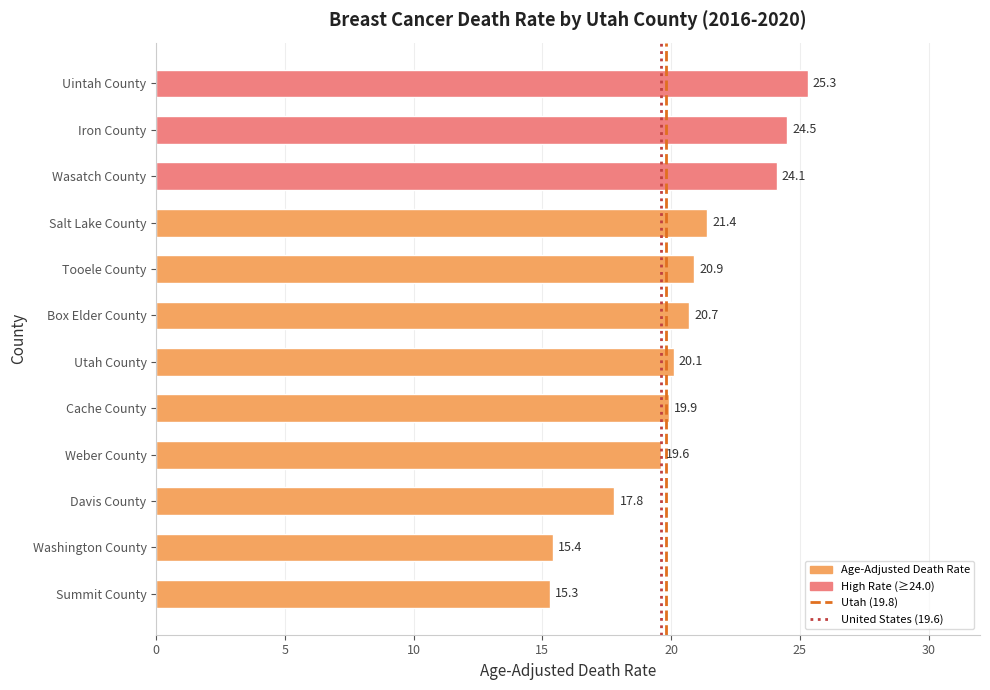

What is the approximate value at Summit County?

15.3